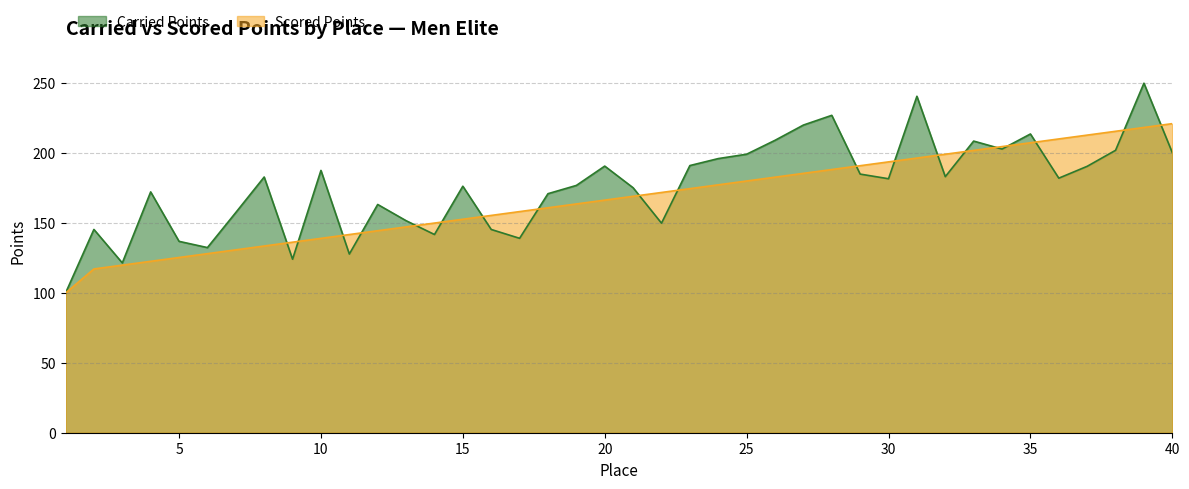

What is the highest value of the Carried Points series?

249.5